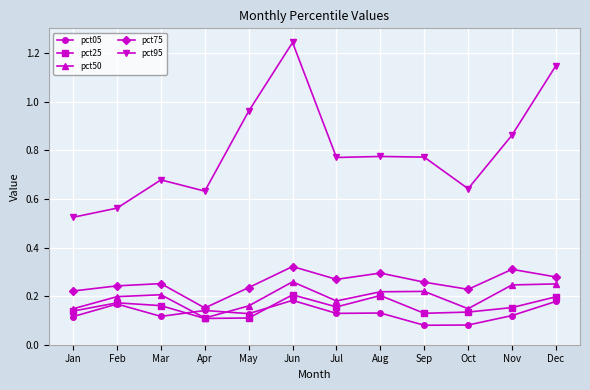

The pct75 series shows 0.3 at Aug. True or false?

True